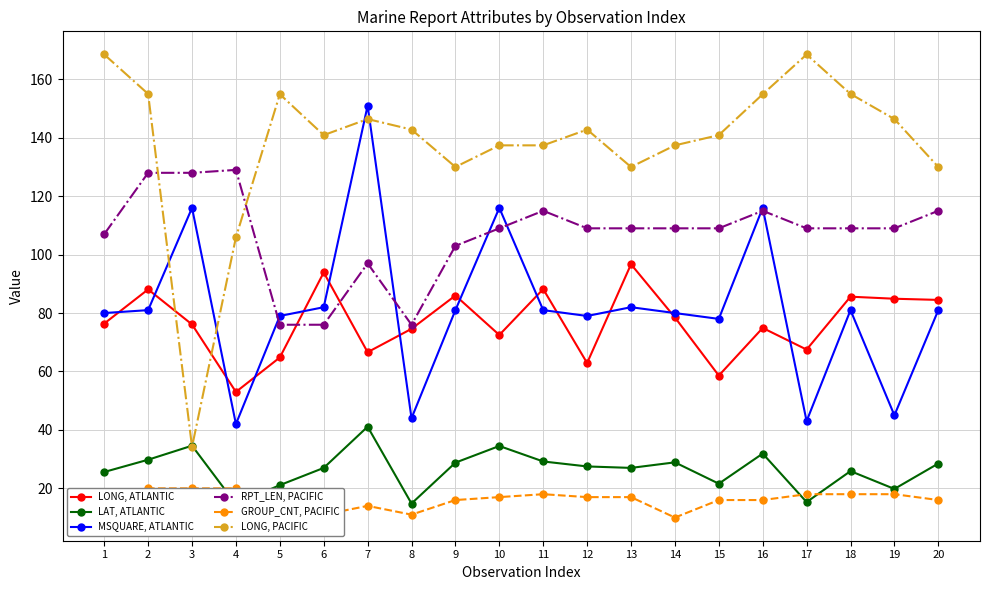

Which has a higher value, 1 or 19?

19